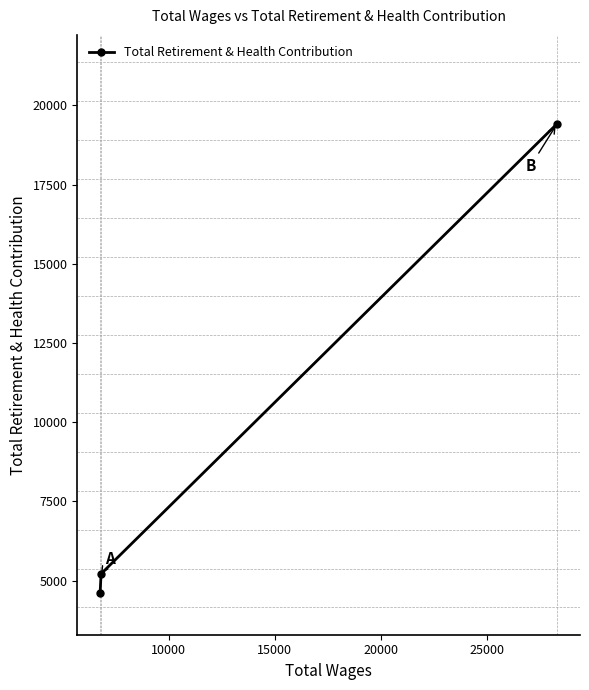

What is the value of the 2nd point from the left?

5215